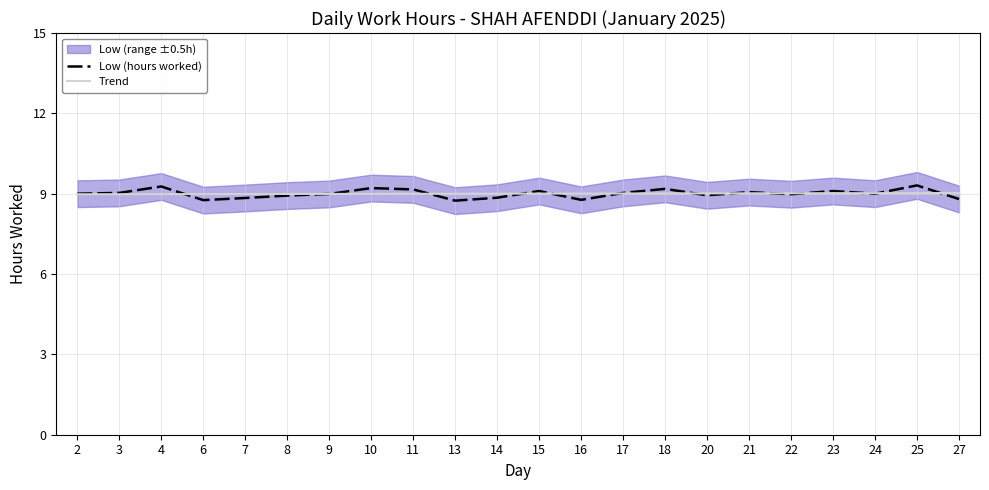

The Trend series shows 3.0 at 8. True or false?

False